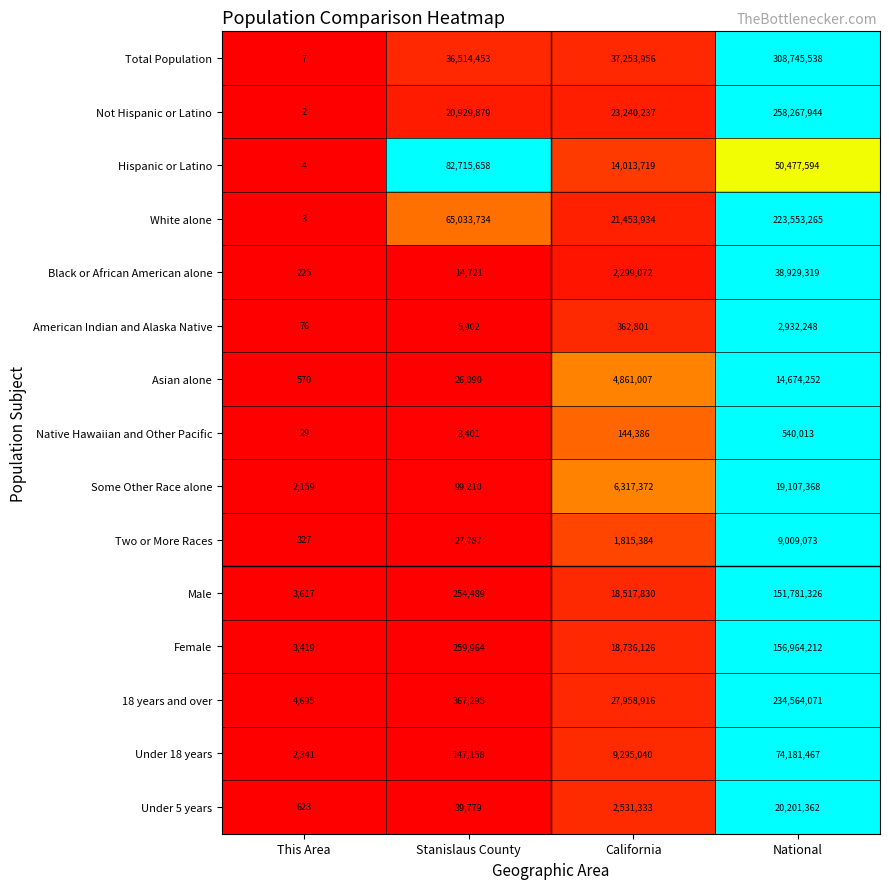

Between This Area and Stanislaus County, which series saw the biggest shift?

Hispanic or Latino